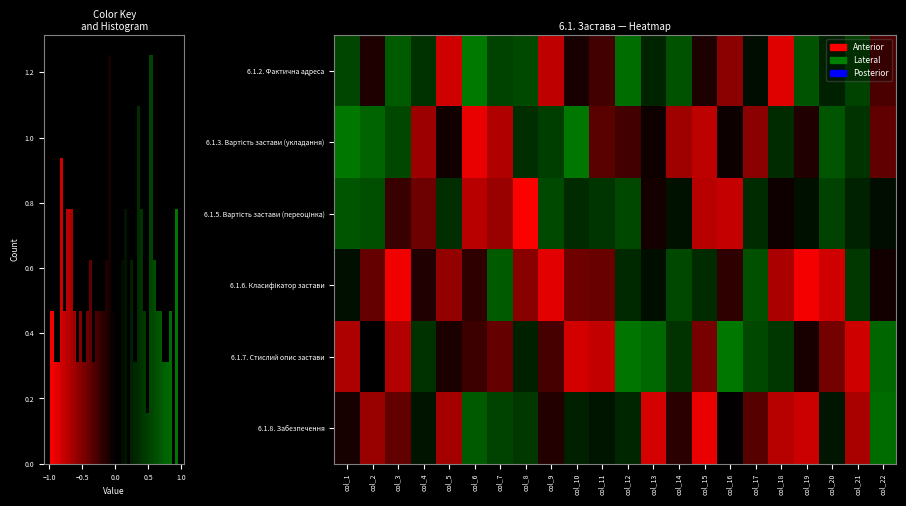

Rank the series at col_4 from lowest to highest value.

6.1.3. Вартість застави (укладання), 6.1.5. Вартість застави (переоцінка), 6.1.6. Класифікатор застави, 6.1.8. Забезпечення, 6.1.7. Стислий опис застави, 6.1.2. Фактична адреса